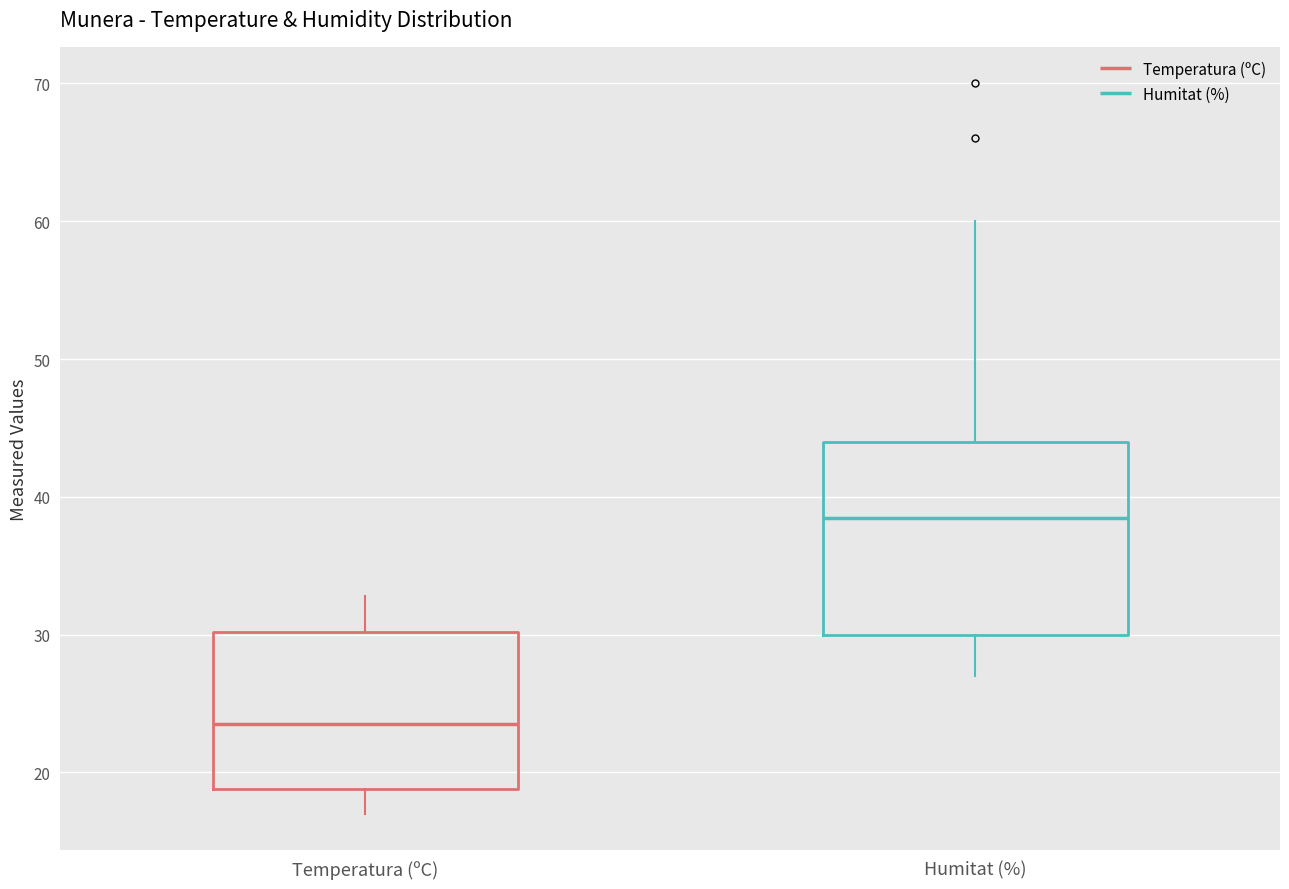

Where does the upper whisker of the box for Temperatura (ºC) end on the y-axis? The values are not printed on the chart, so give them approximately, as read against the axis.

33